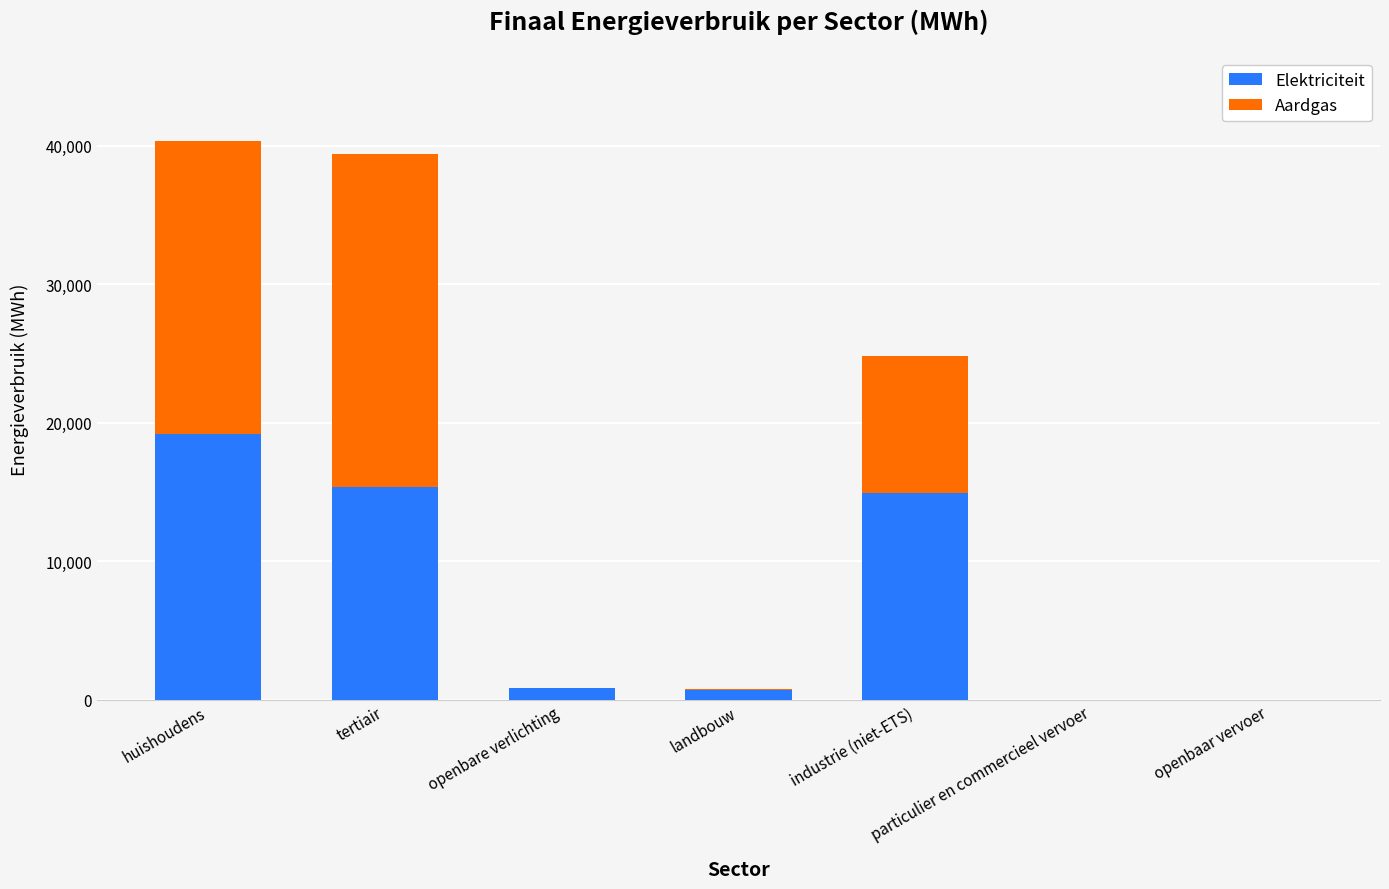

Count the number of categories in the chart.

7